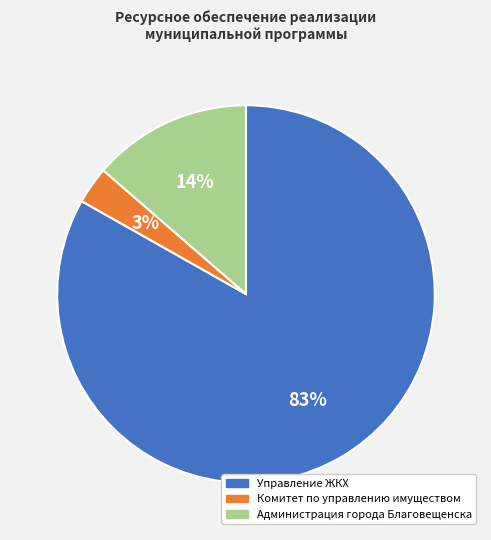

Which slice is the largest?

Управление ЖКХ